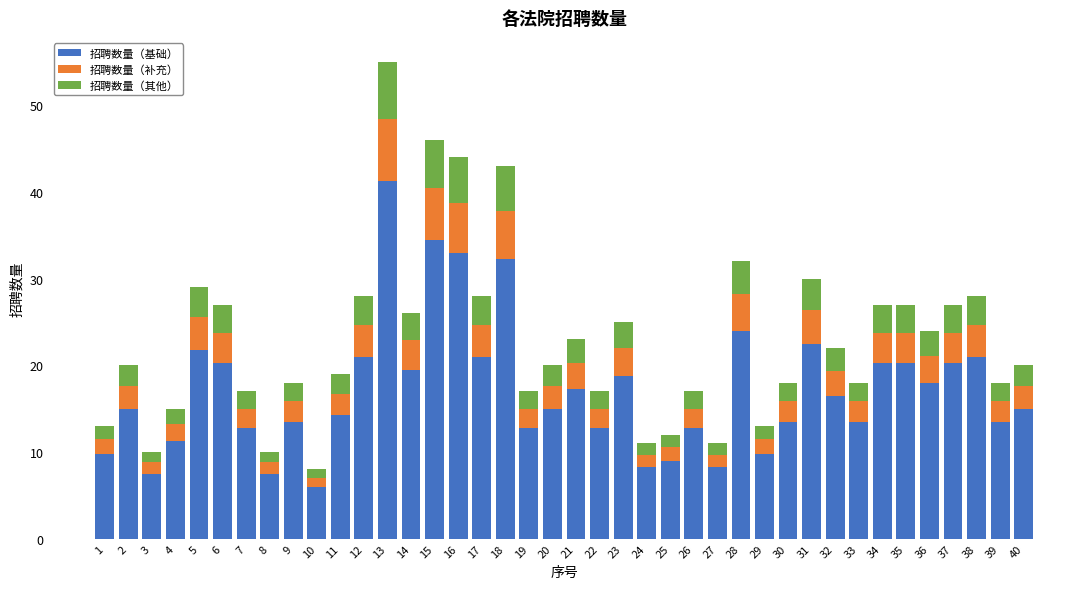

What is the total value across all series at 13?

55.0